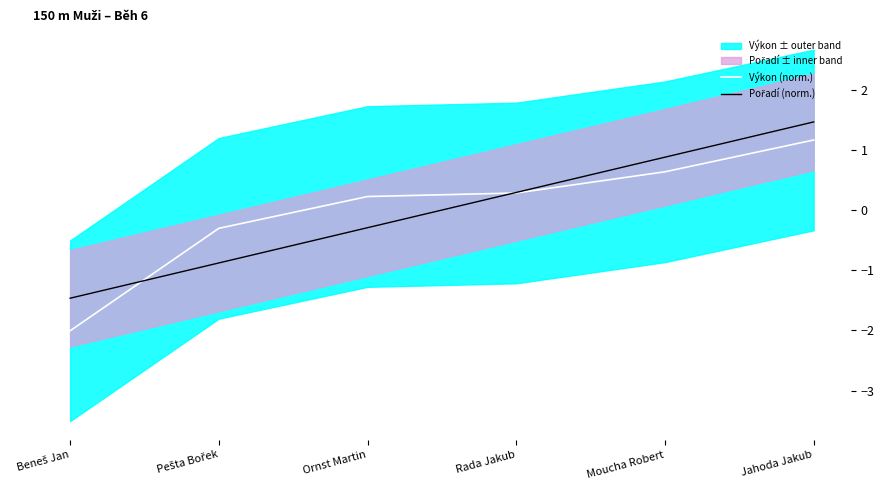

The value of Pořadí (norm.) at Rada Jakub is 0.3. True or false?

True